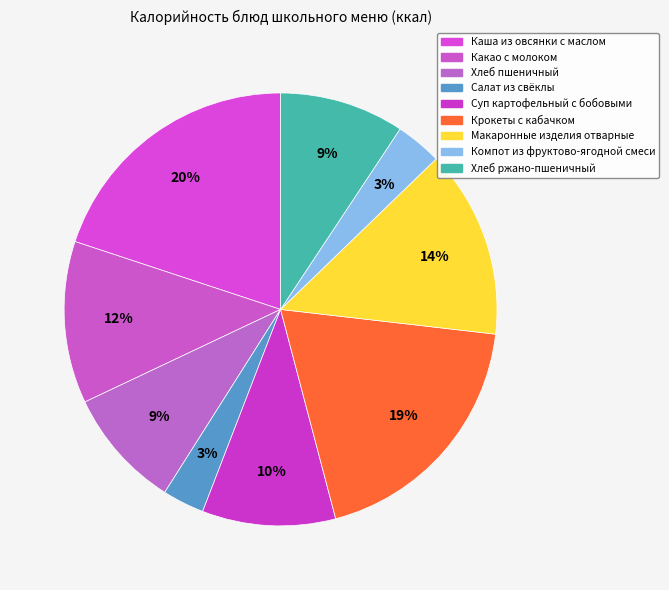

What portion of the pie excludes Салат из свёклы?

96.9%